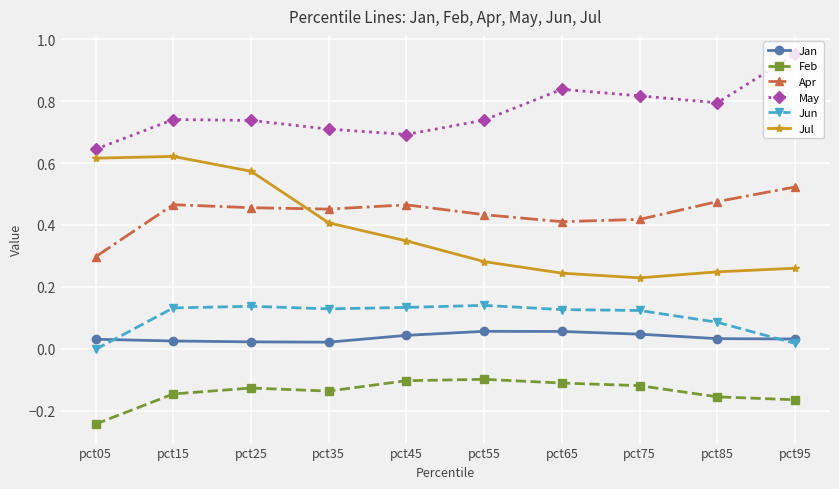

List the series in order of their peak value, lowest first.

Feb, Jan, Jun, Apr, Jul, May